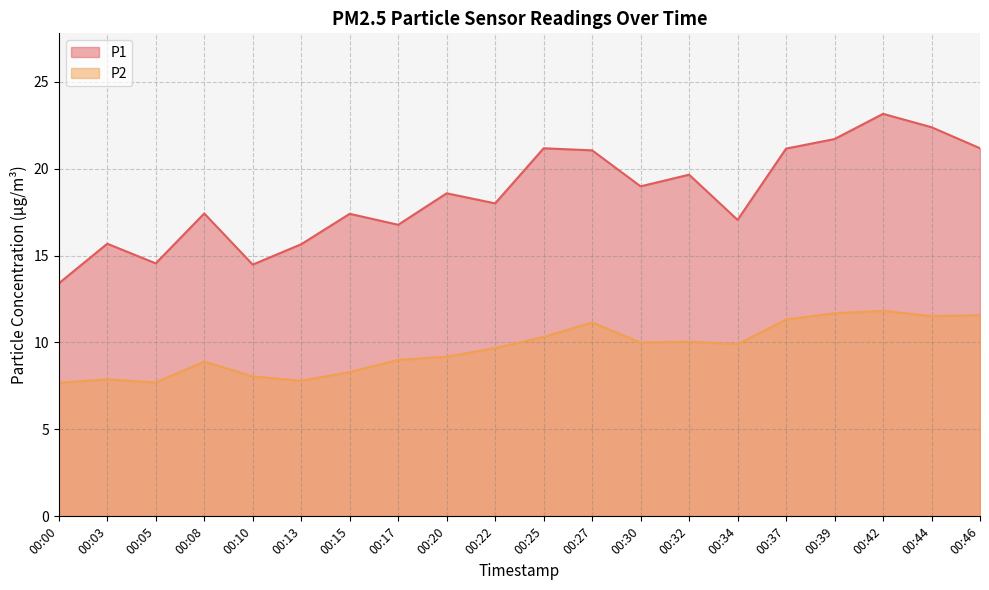

Does the chart display data point markers on the line(s)?

No